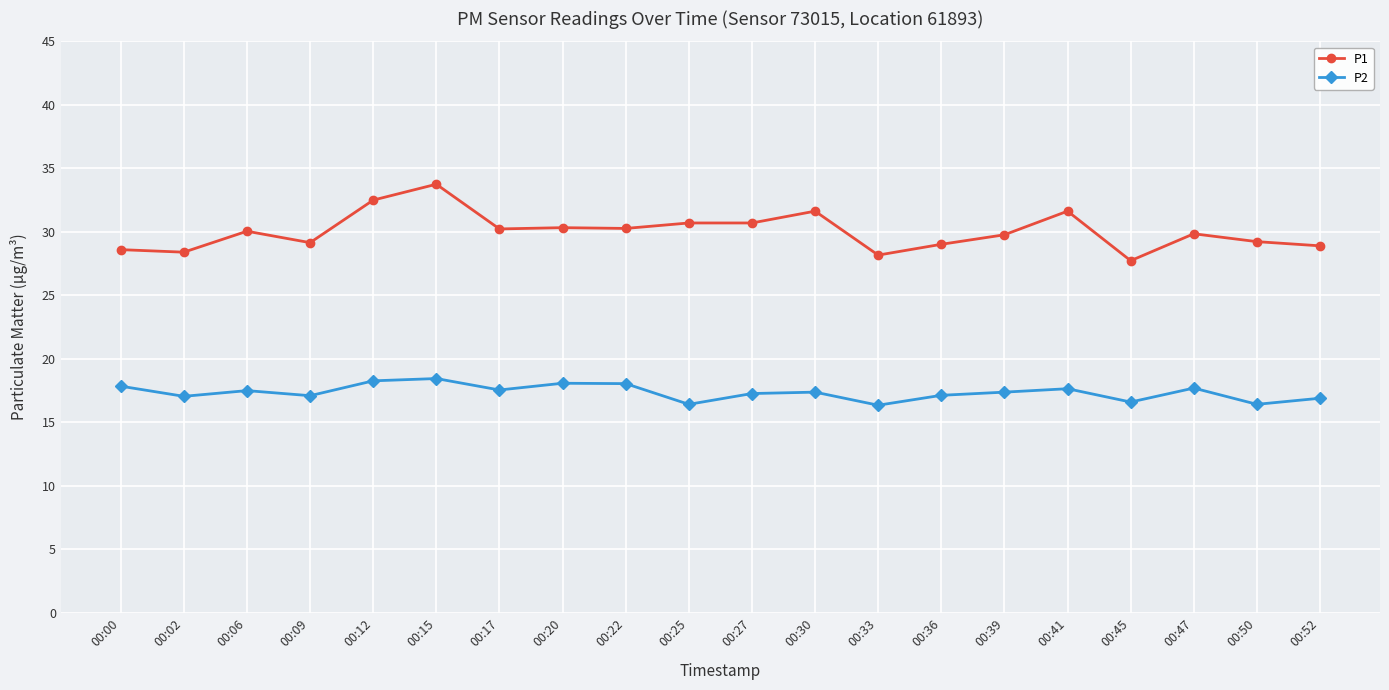

At which category is the sum across all series the highest?

00:15